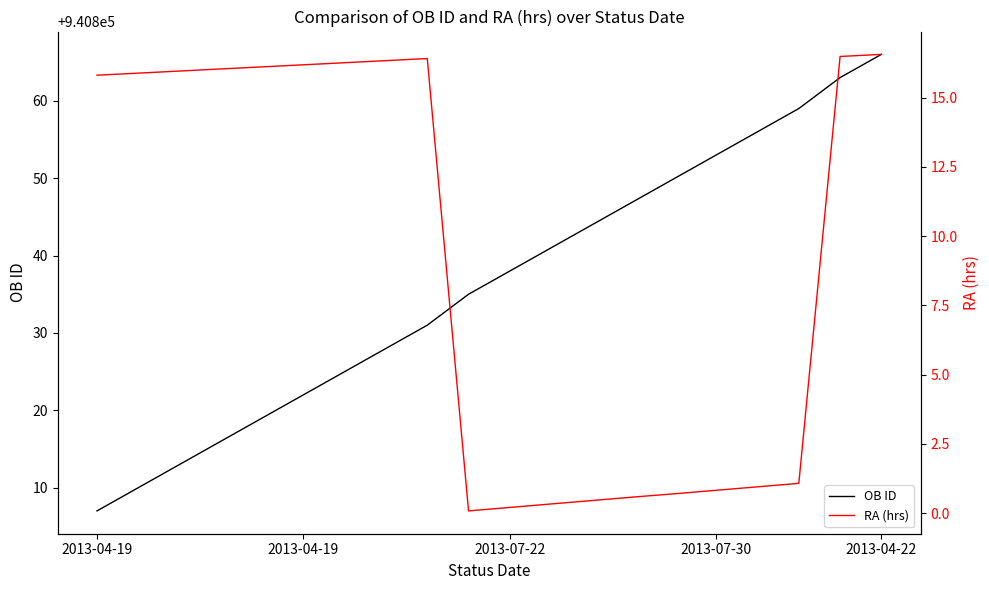

At how many categories does at least one series exceed 734136?

20